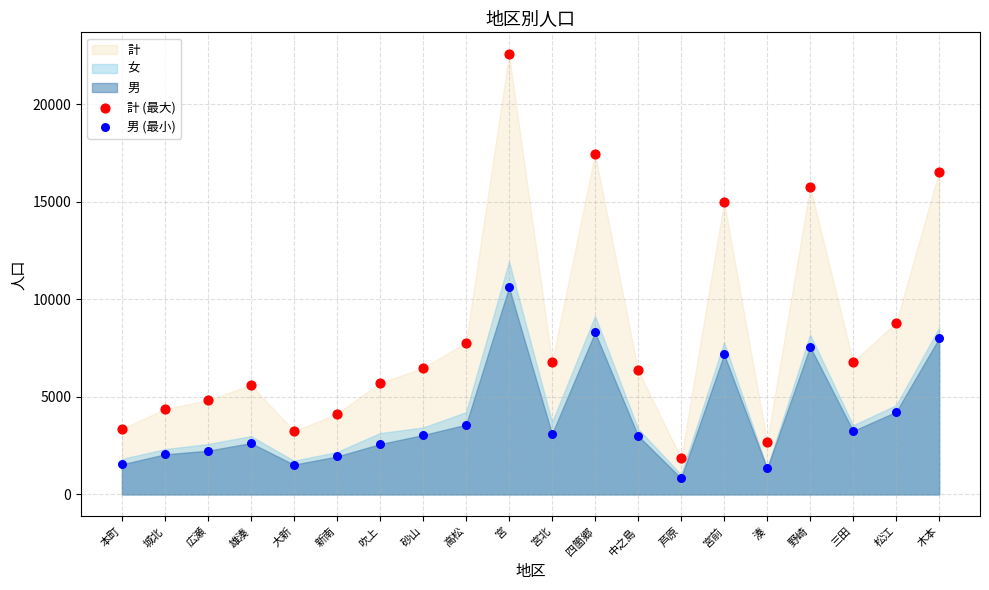

Which series has the widest spread of Y values?

計 (最大)